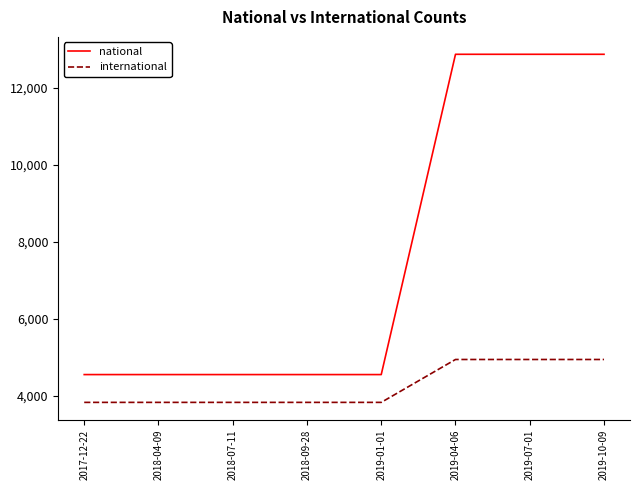

The national series shows 12874 at 2019-10-09. True or false?

True